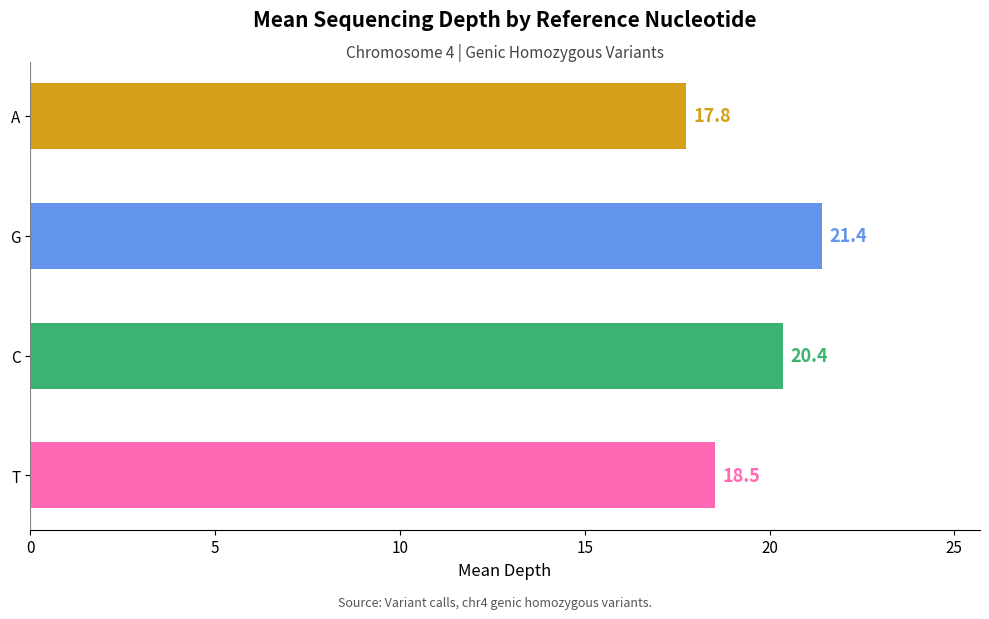

What is the approximate value at G?

21.4